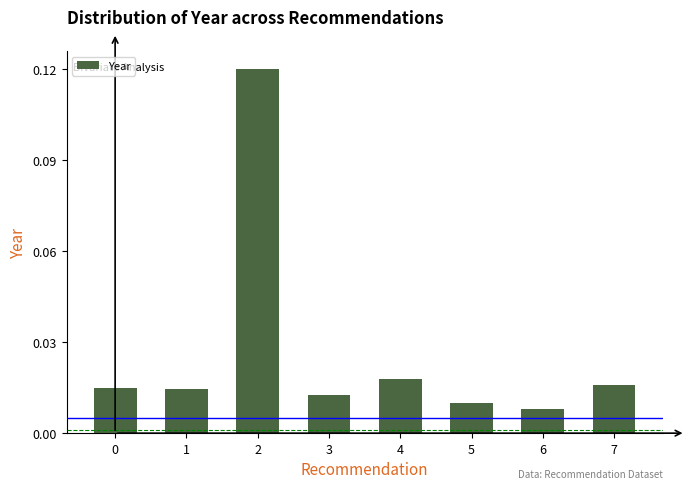

Are the bars horizontal?

No